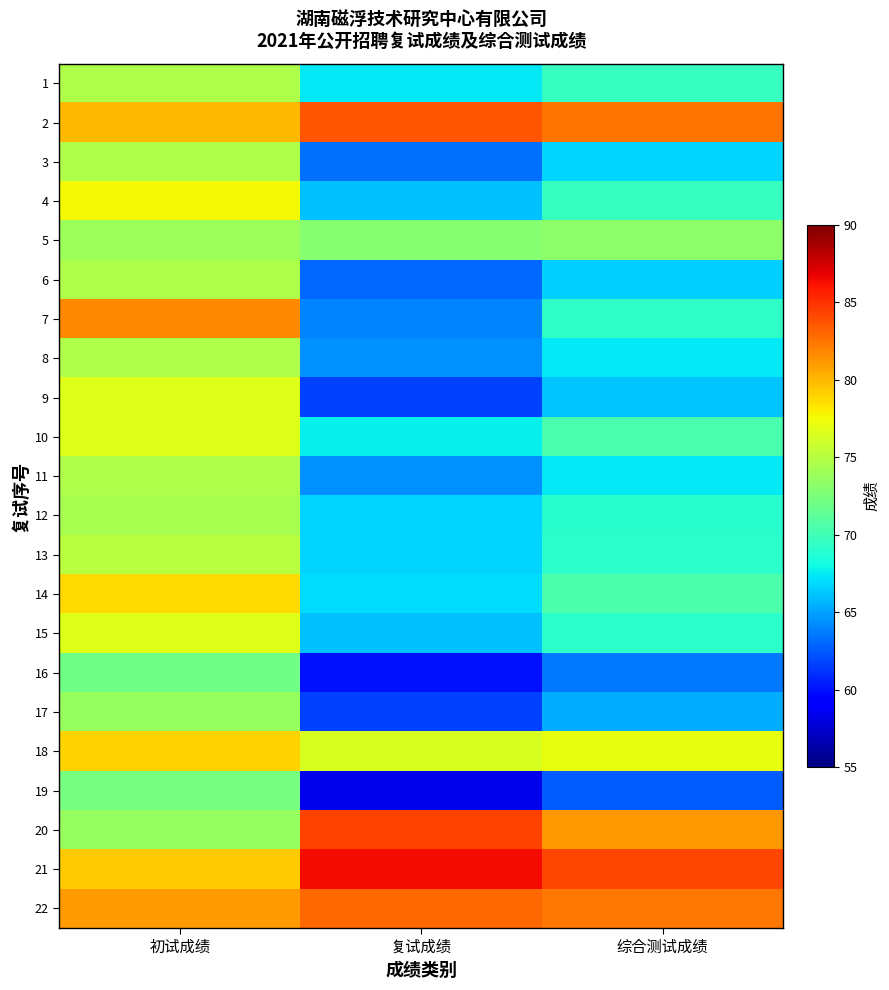

What is the maximum value shown in the chart?

86.3